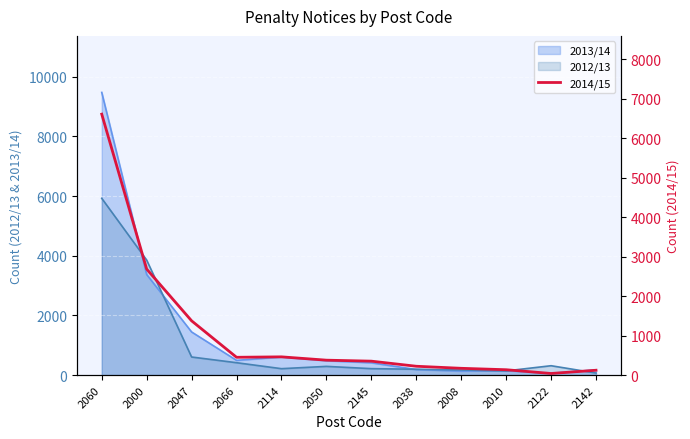

Rank the categories by value from highest to lowest.

2060, 2000, 2047, 2114, 2066, 2050, 2145, 2038, 2008, 2010, 2142, 2122